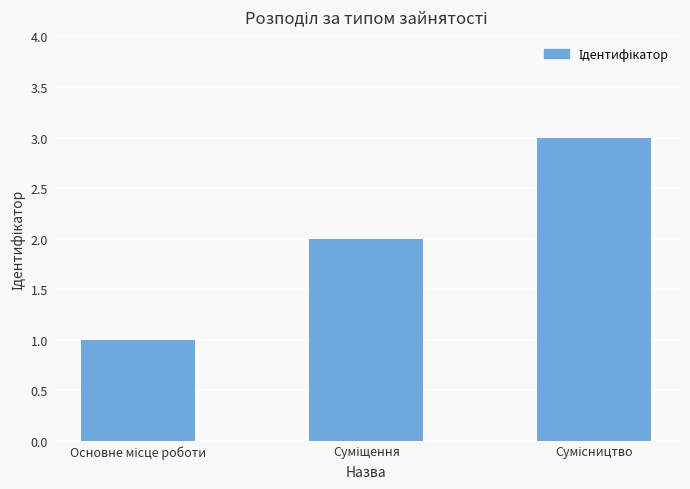

Reading left to right, list all the values displayed in this chart.

1	2	3